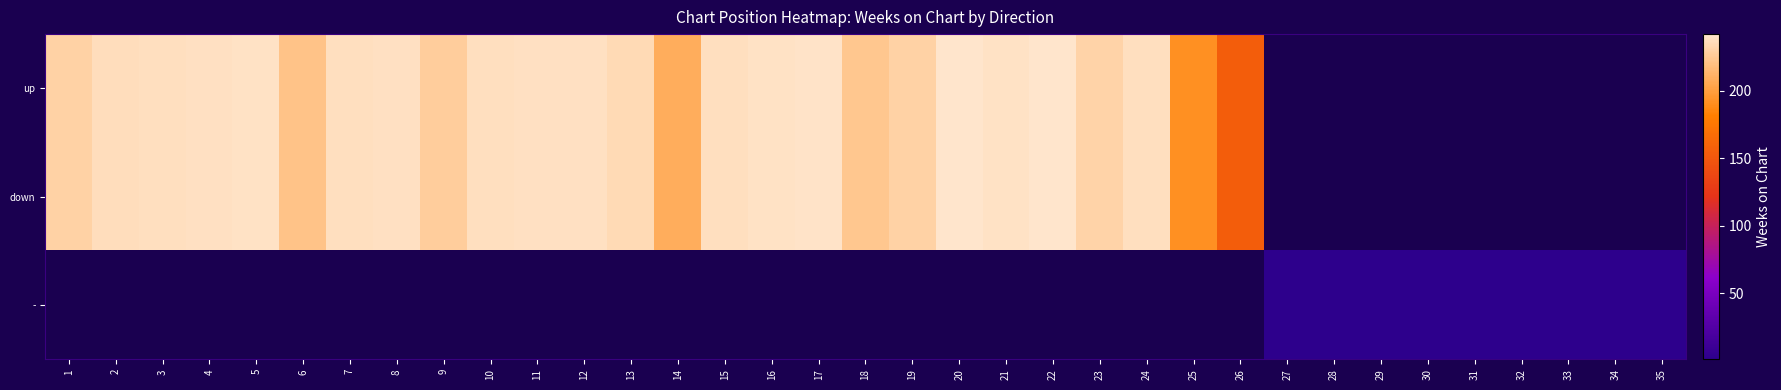

List the series in order of their overall mean, lowest first.

up, down, -